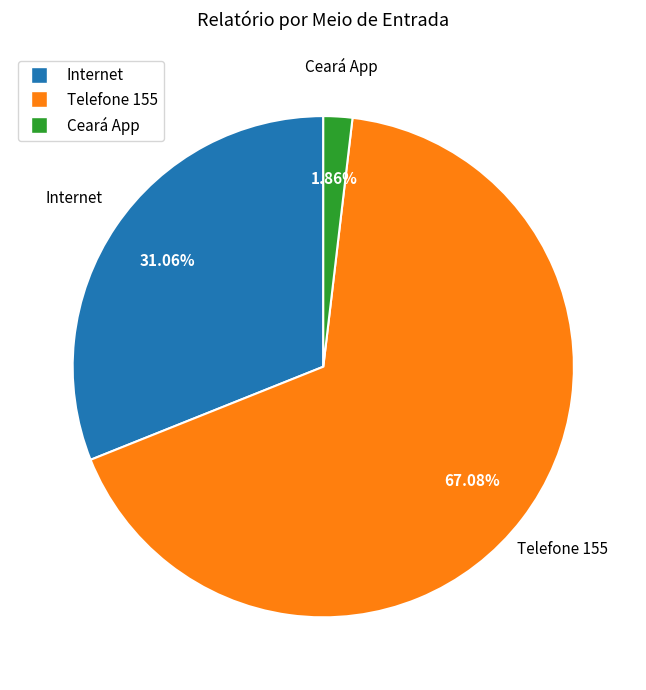

What is the majority slice?

Telefone 155